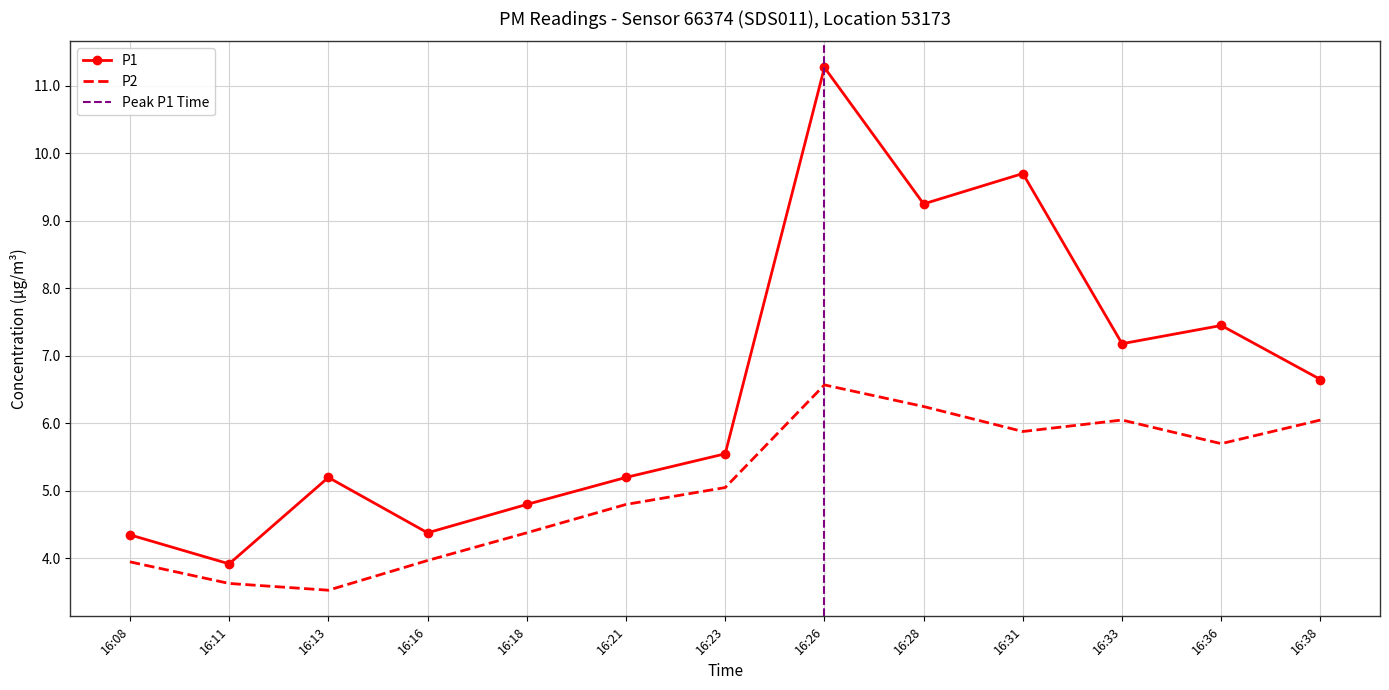

Reading left to right, what are all the values shown in this chart?

P1: 16:08=4.3	16:11=3.9	16:13=5.2	16:16=4.4	16:18=4.8	16:21=5.2	16:23=5.5	16:26=11.3	16:28=9.2	16:31=9.7	16:33=7.2	16:36=7.5	16:38=6.7
P2: 16:08=4.0	16:11=3.6	16:13=3.5	16:16=4.0	16:18=4.4	16:21=4.8	16:23=5.0	16:26=6.6	16:28=6.2	16:31=5.9	16:33=6.0	16:36=5.7	16:38=6.0